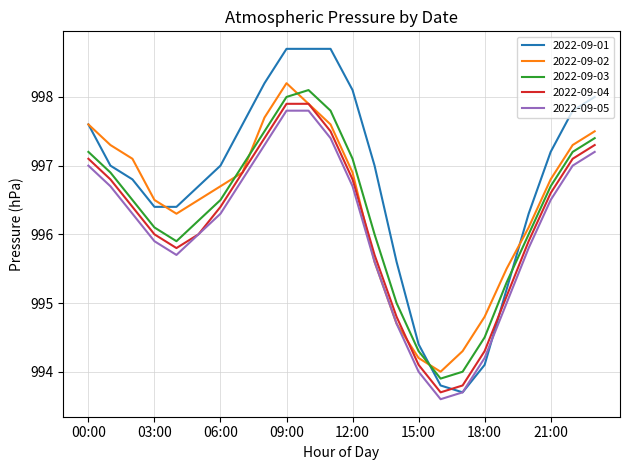

Which series ends up on top after the final intersection of 2022-09-05 and 2022-09-01?

2022-09-01